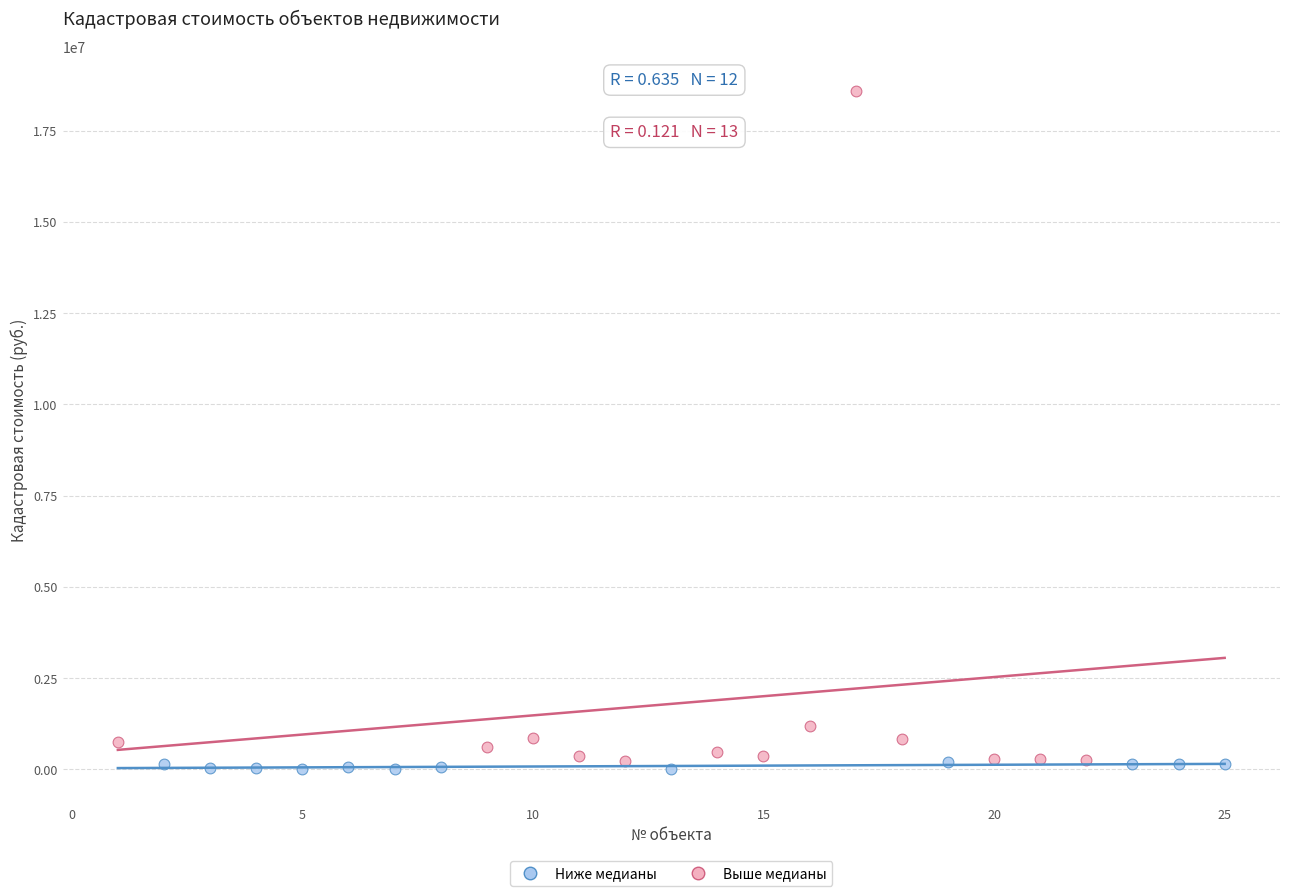

Which series contains the highest Y value?

Выше медианы